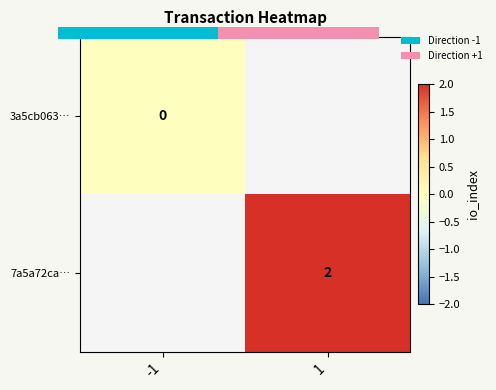

Which series has the largest range (max minus min)?

3a5cb063…